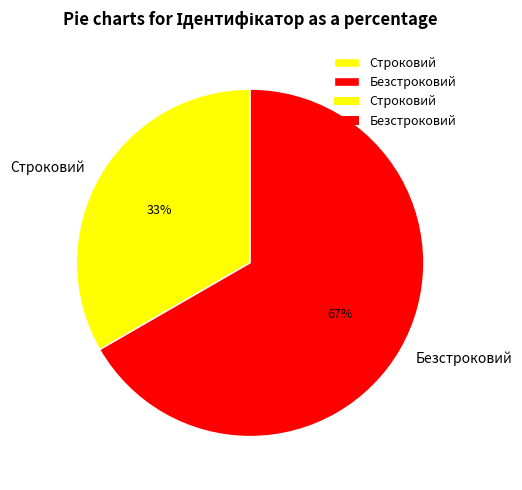

The Безстроковий slice represents 62% of the pie. True or false?

False